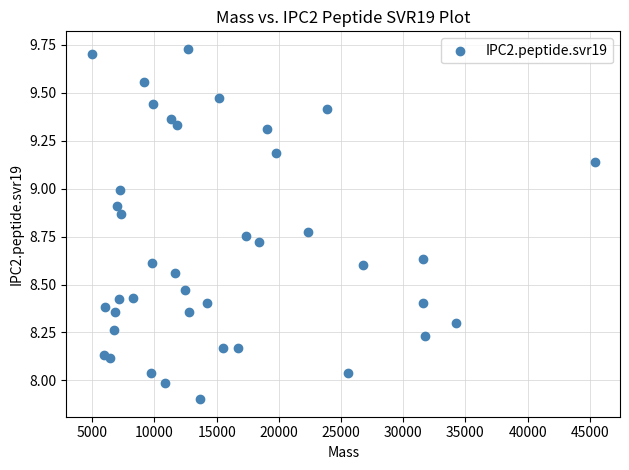

What is the range of X values (max minus min)?

40458.5